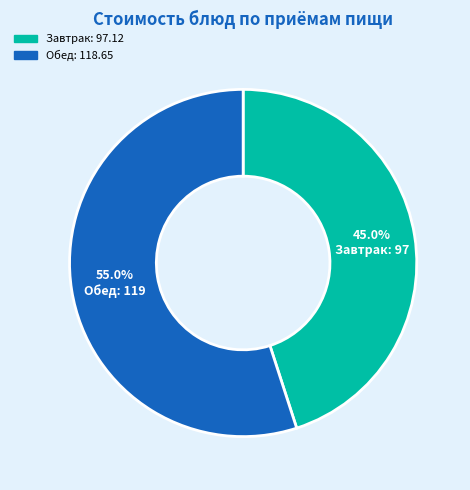

What is the majority slice?

Обед: 118.65